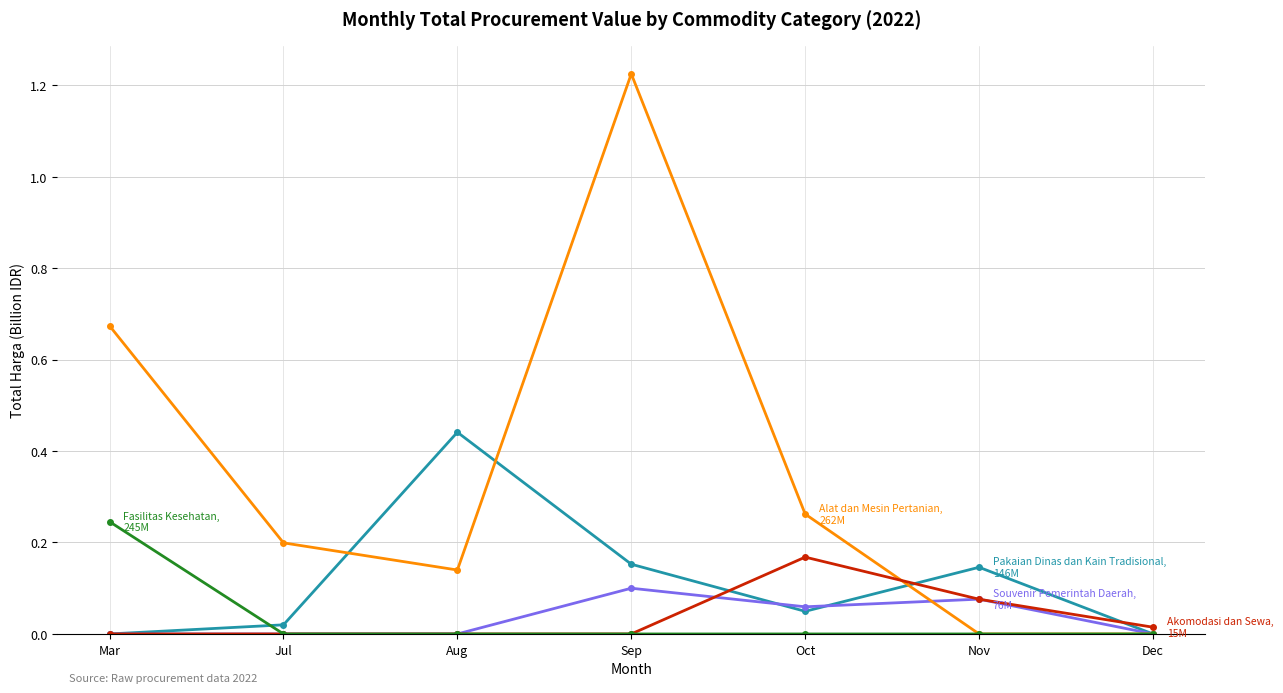

What position from the right is Sep?

4